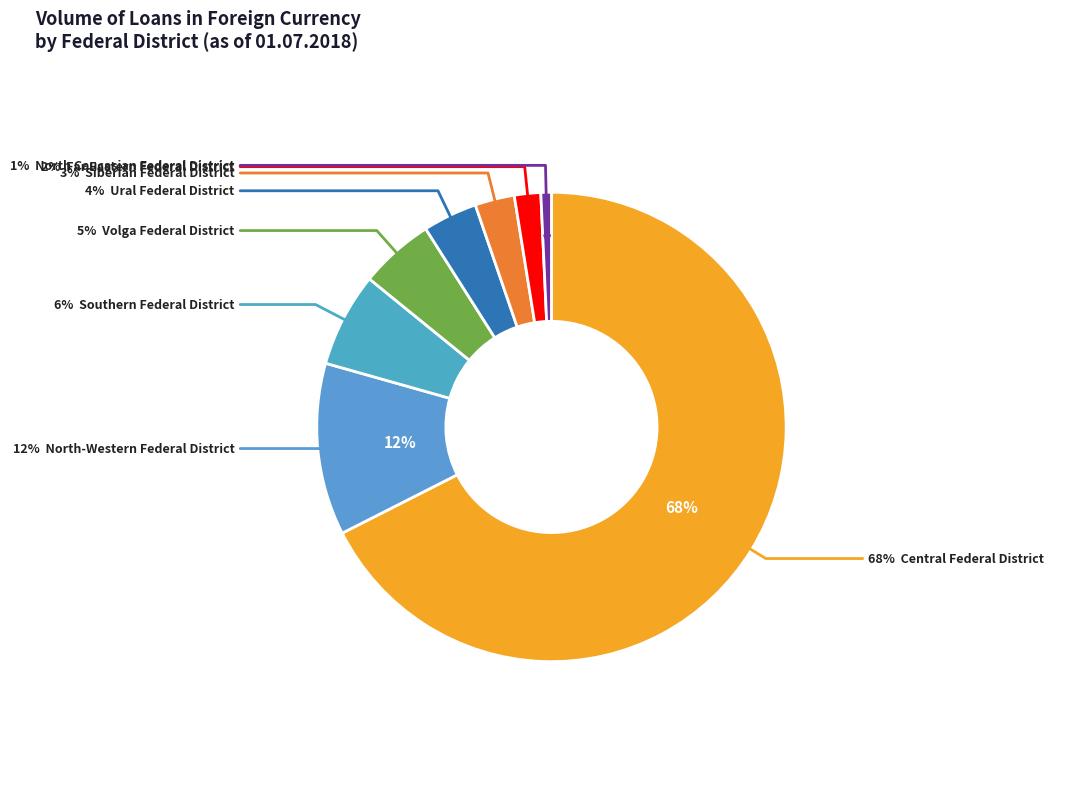

How many slices are in this pie chart?

8